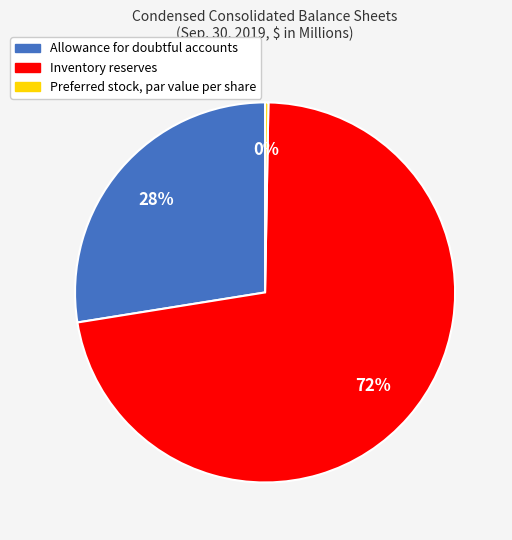

Which slice is the smallest?

Preferred stock, par value per share